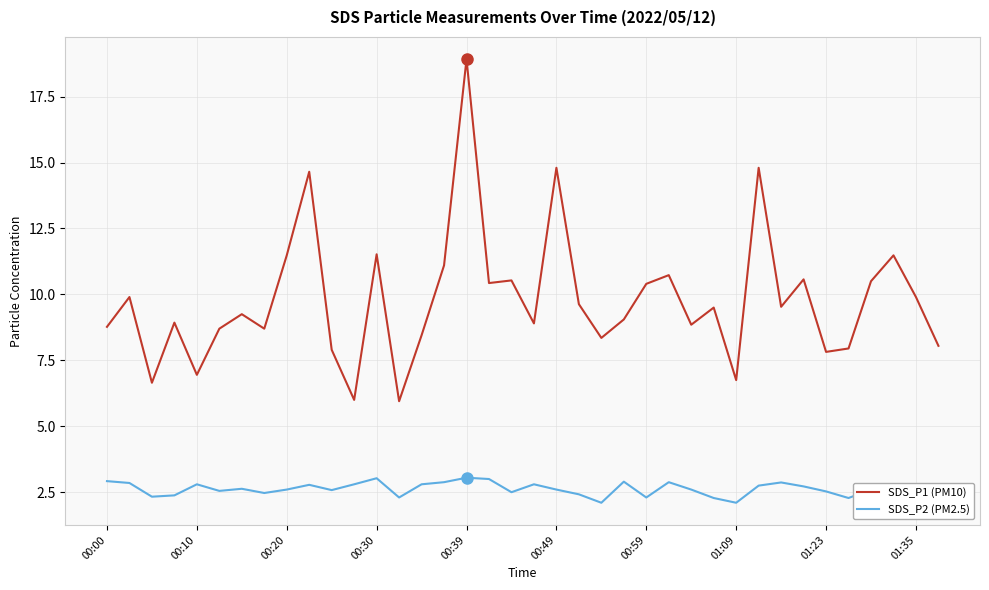

What is the lowest value of the SDS_P1 (PM10) series?

6.0